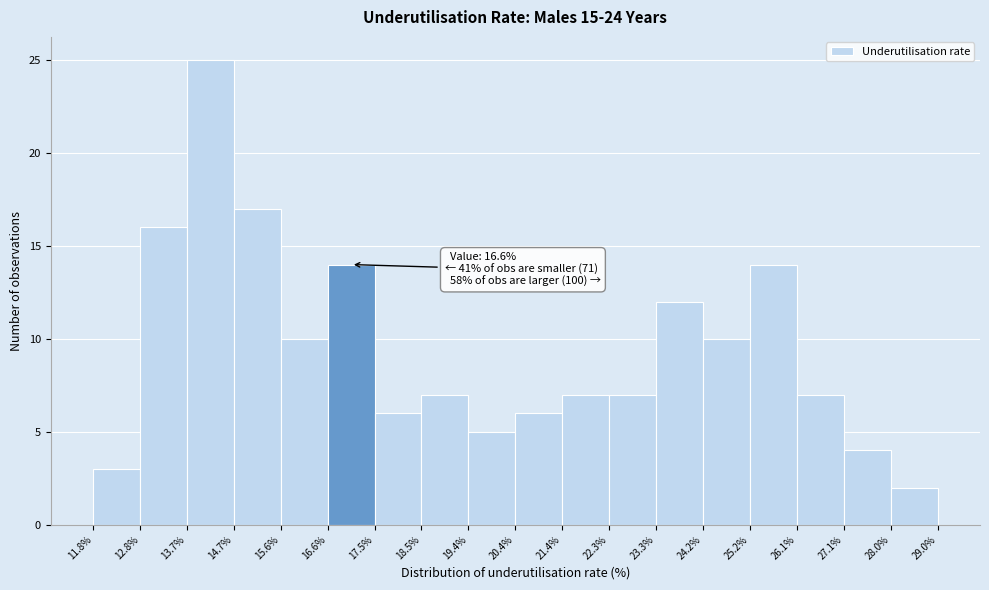

Over which range of the x-axis is the bar tallest?

13.7% to 14.7%